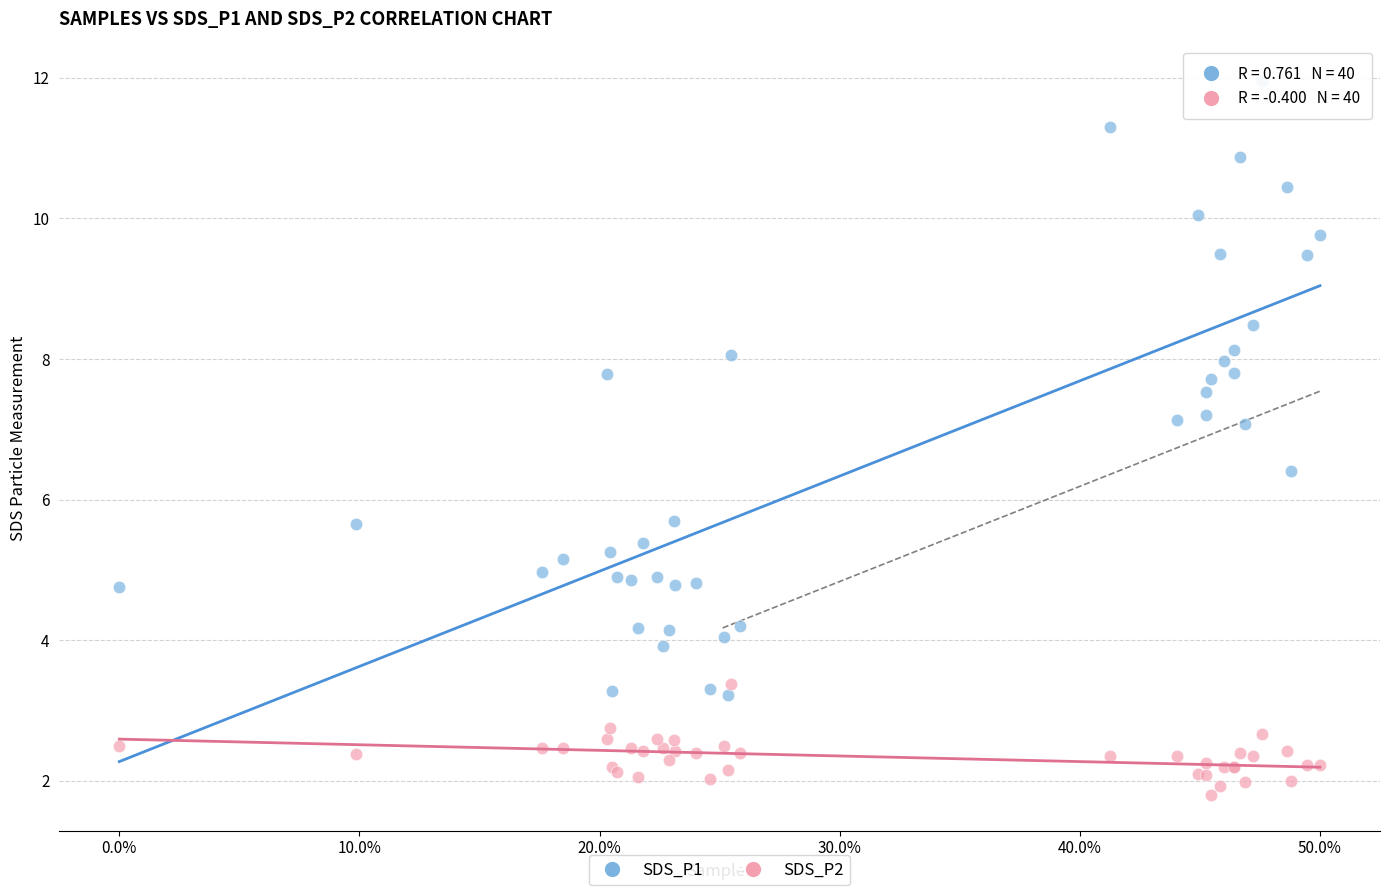

What is the X range (max minus min) for the scatter plot?

1.0